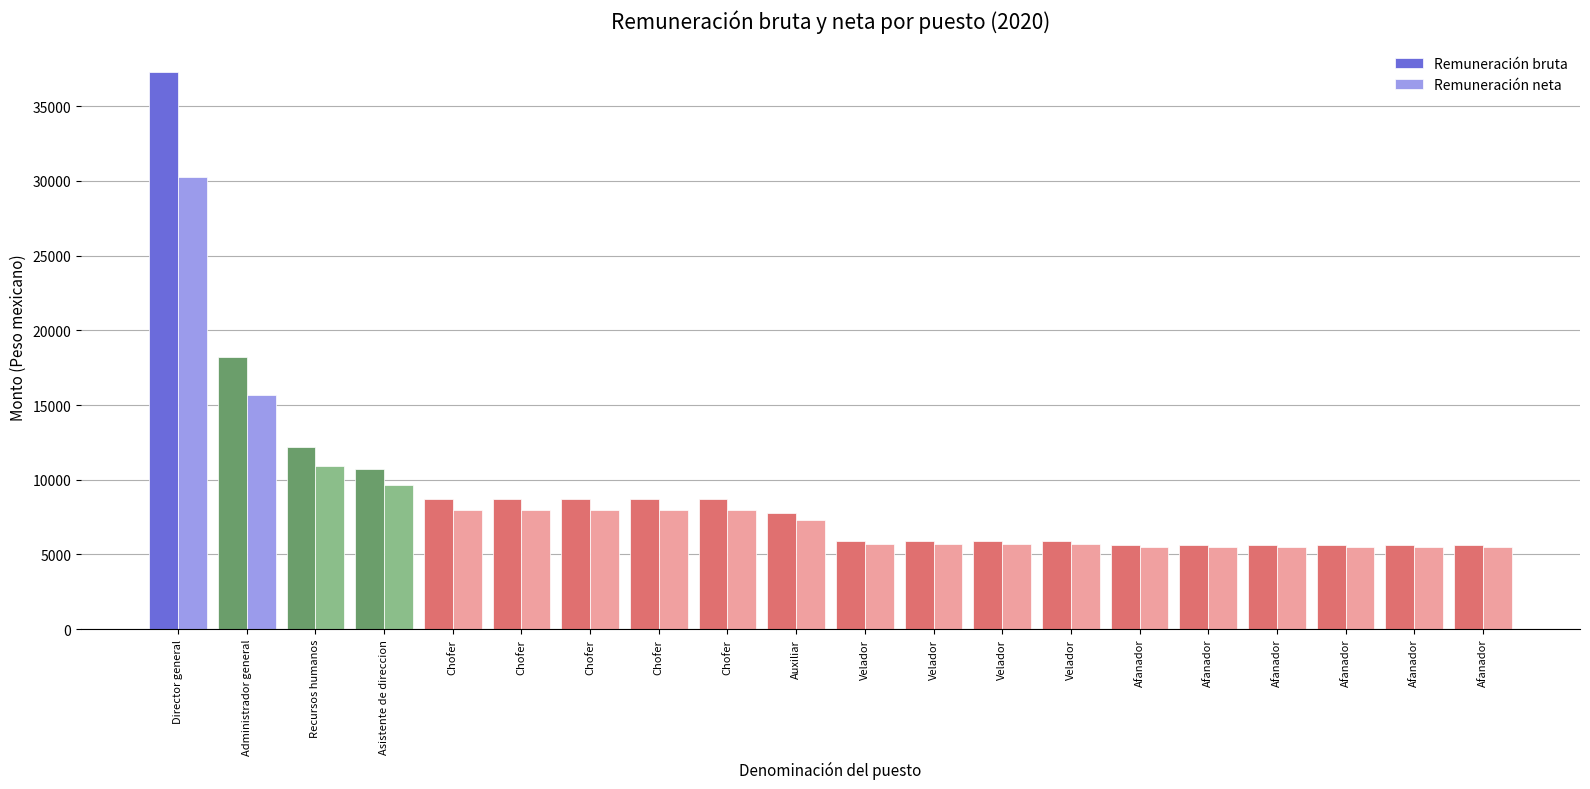

What are all the series names shown in the legend?

Remuneración bruta, Remuneración neta